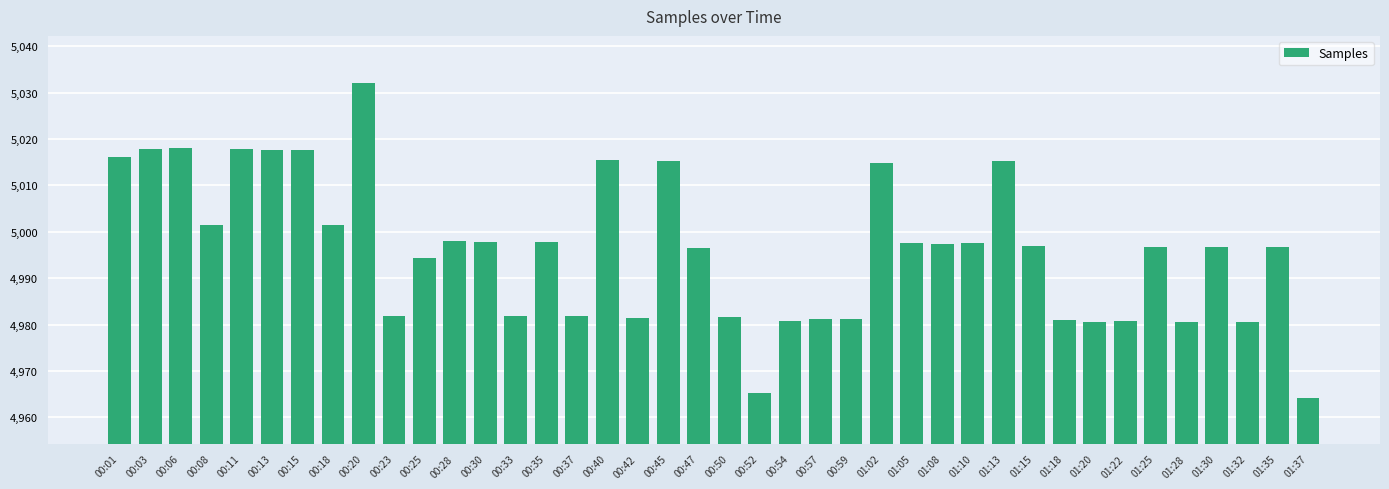

What is the sum of all values?

199850.6